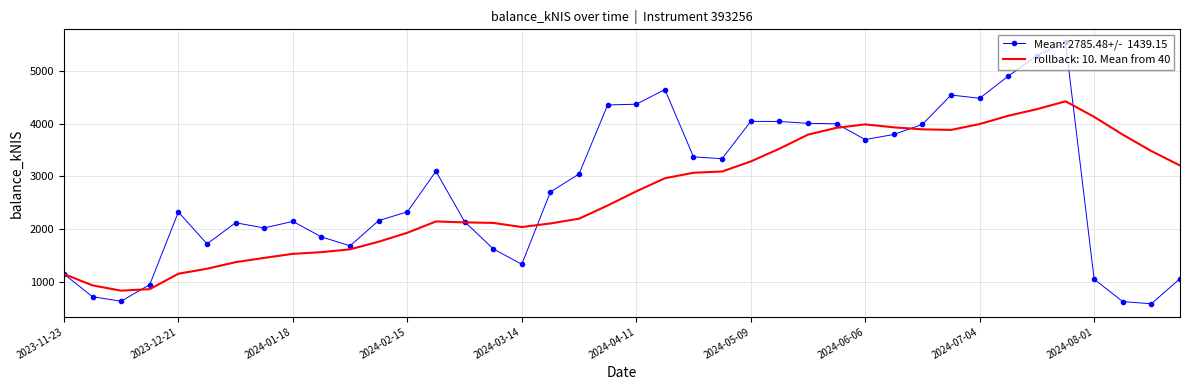

What is the maximum value shown in the chart?

5540.6